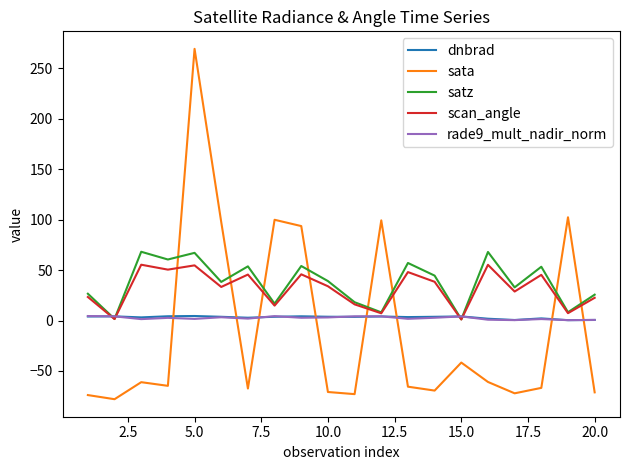

After their last crossing, which series has the higher values: sata or rade9_mult_nadir_norm?

rade9_mult_nadir_norm